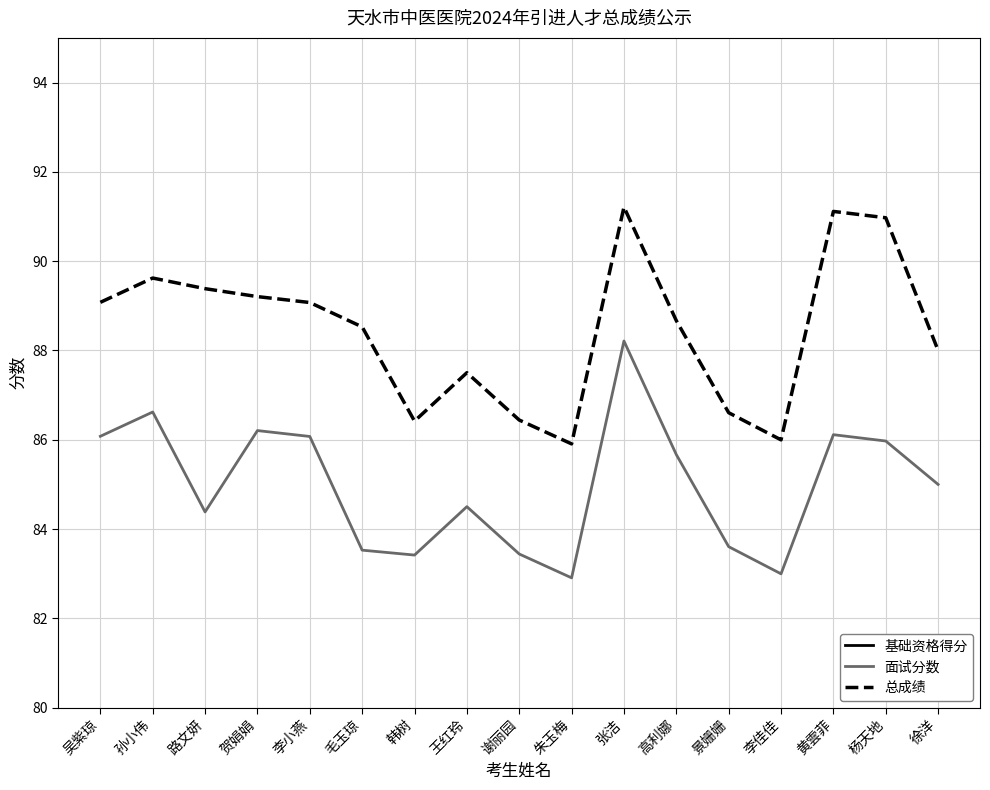

True or false: 基础资格得分 has more than 2 interior local peaks.

False